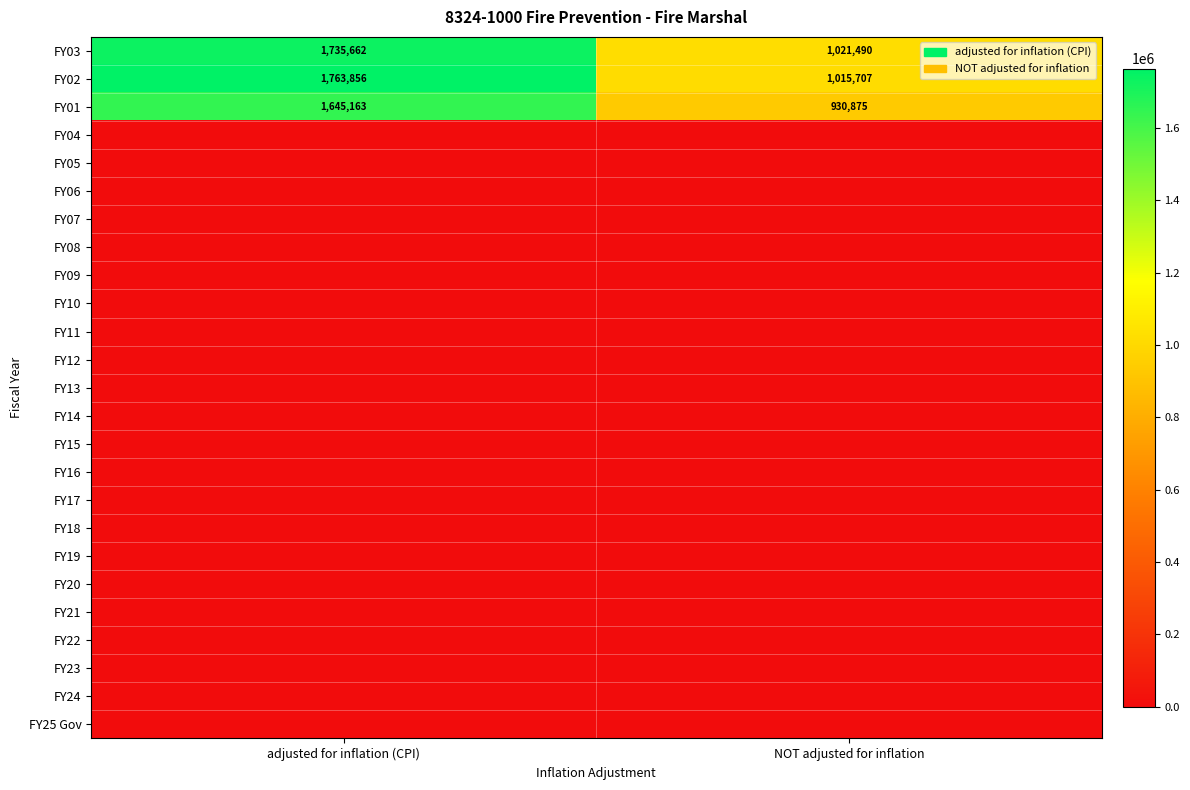

How many series are shown in this chart?

25